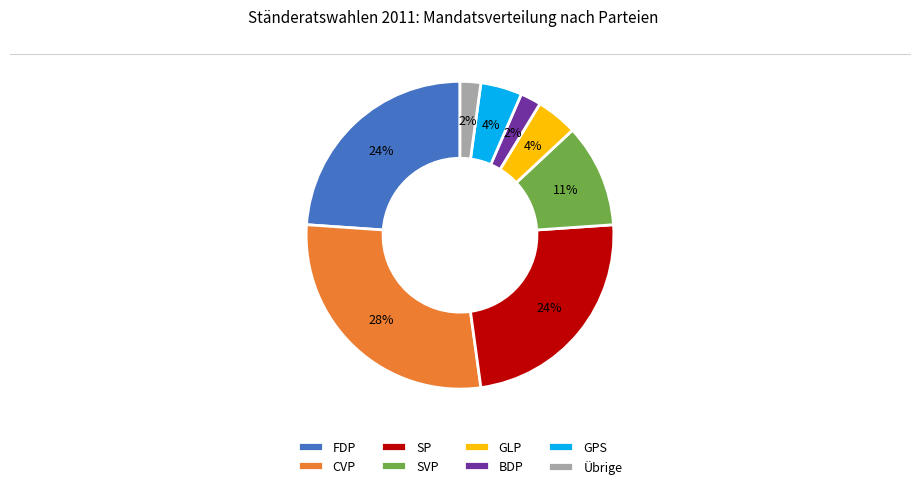

Is the sum of GPS and BDP greater than half?

No